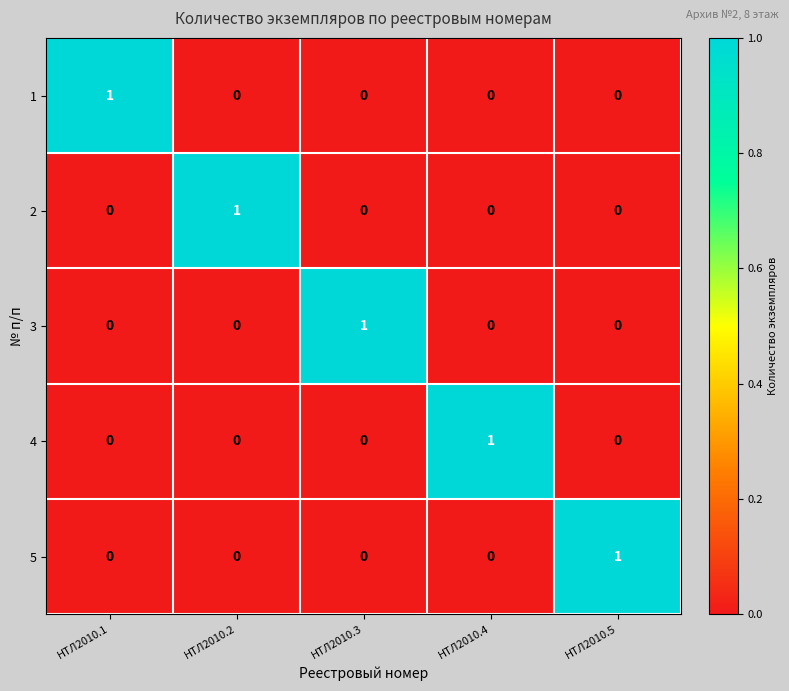

True or false: 3 has a value of 0 at НТЛ2010.2.

True